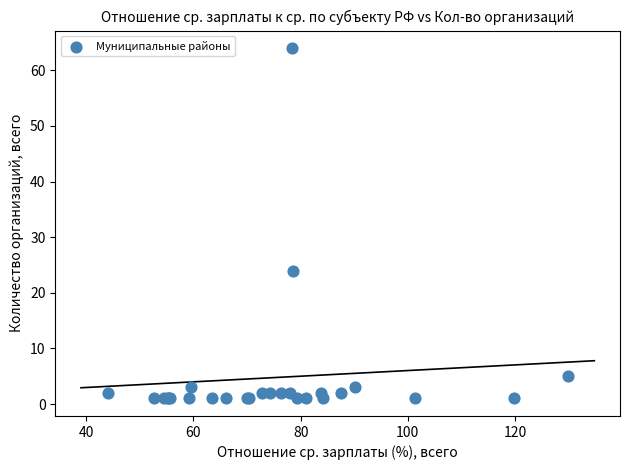

What Y value in the scatter plot is closest to 32?

24